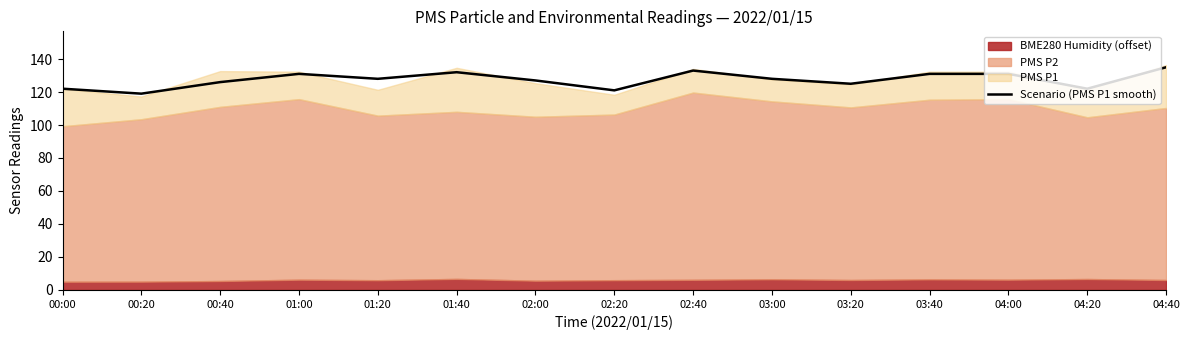

Which category has the highest value across all series?

04:40